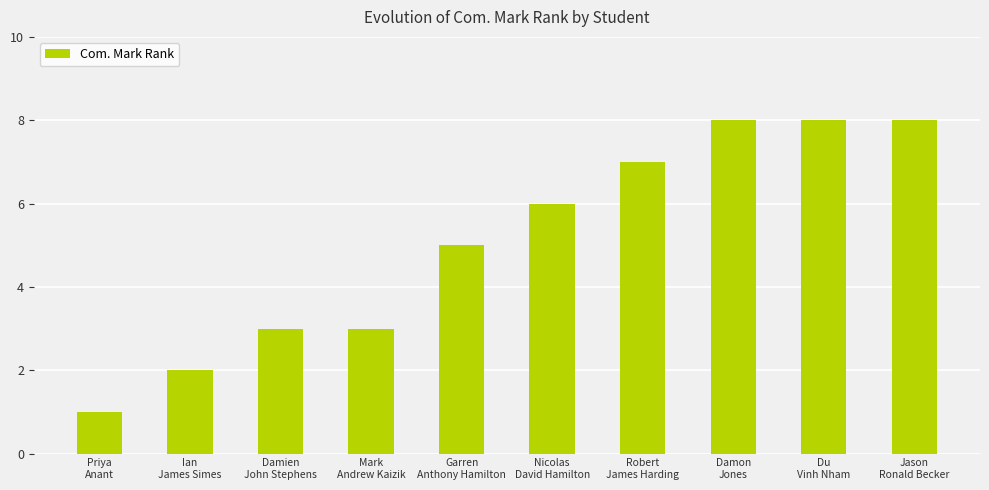

What value does the data have at Jason
Ronald Becker?

8